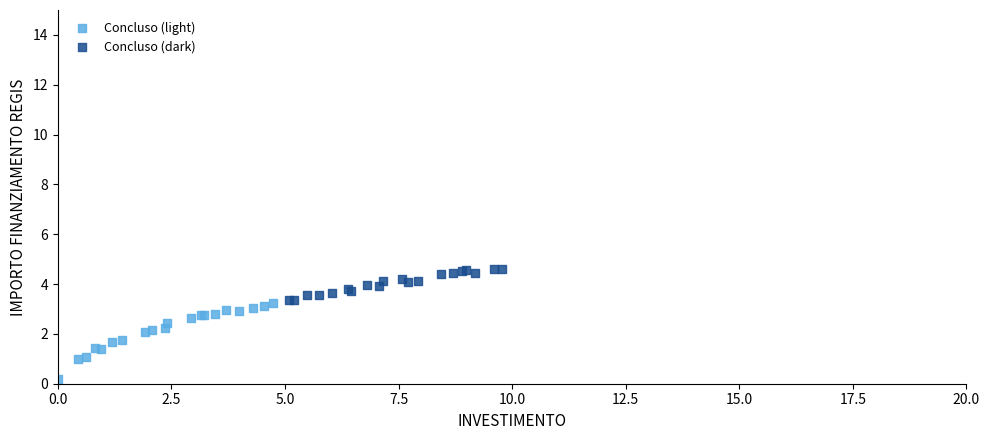

Which series contains the highest Y value?

Concluso (dark)